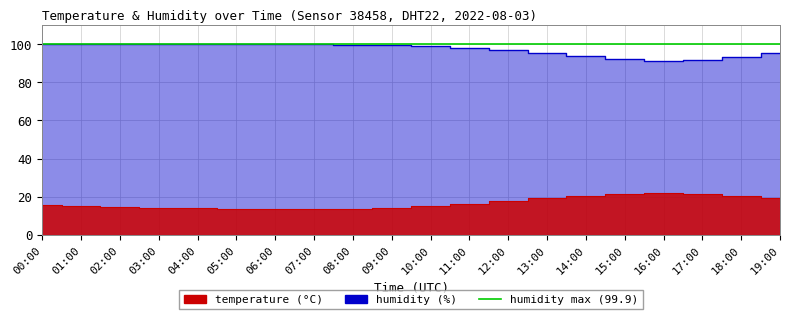

What position from the left is 06:00?

7